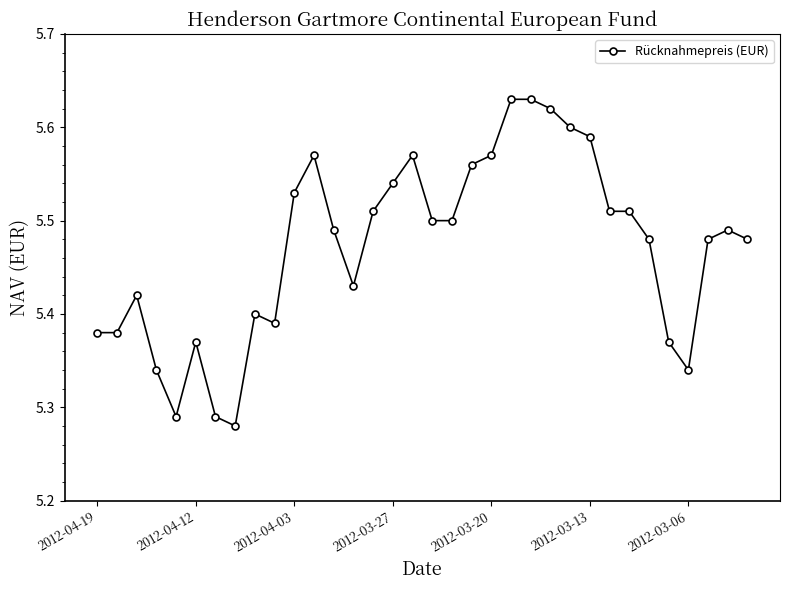

Count the values in the range 5 to 6.

34